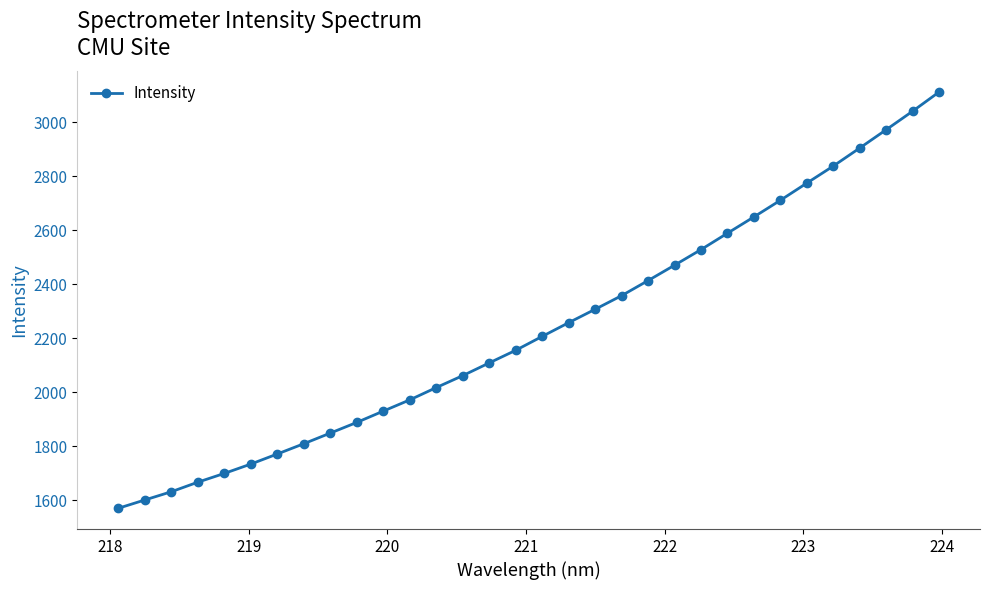

How many distinct data groups are displayed?

1